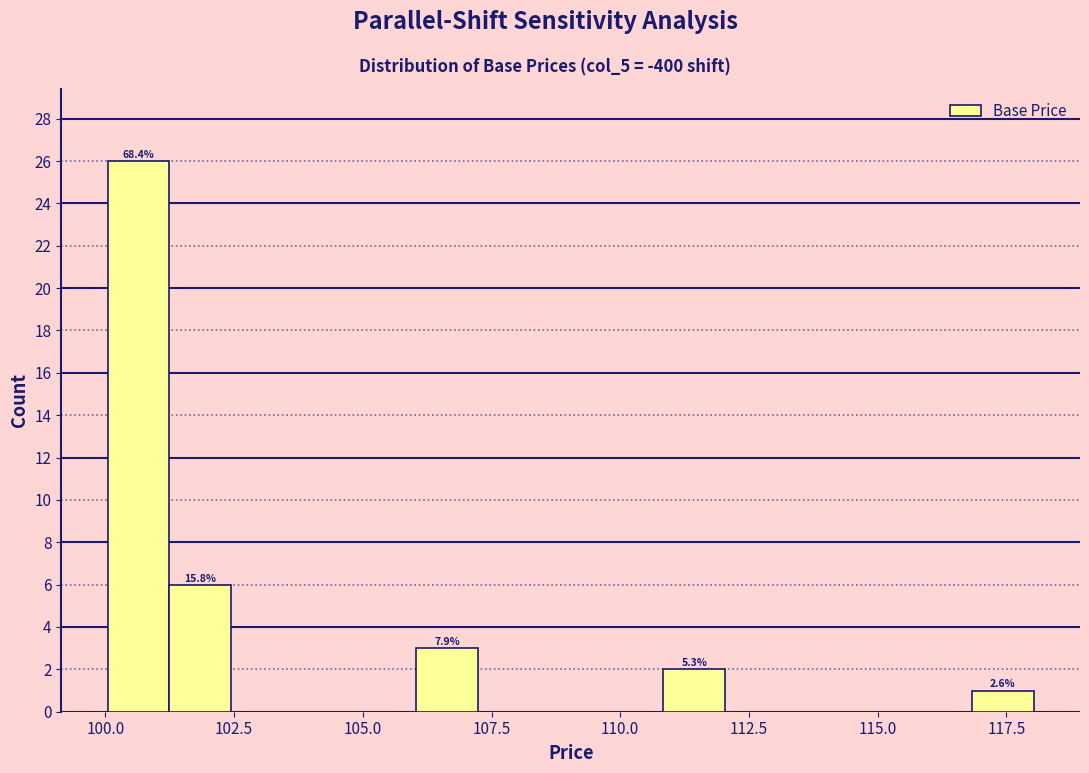

Around what value on the x-axis is the tallest bar? Give the approximate position of its centre, as read against the axis.

100.5